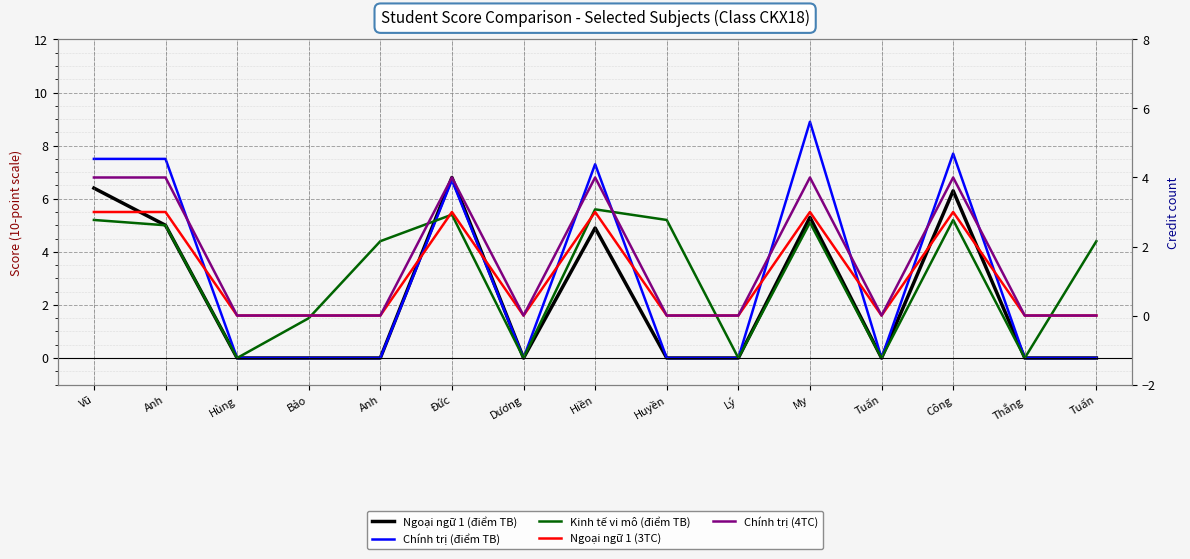

List the labels in order of Chính trị (4TC) value, largest first.

Vũ, Anh, Đức, Hiền, My, Công, Hùng, Bảo, Anh, Dương, Huyền, Lý, Tuấn, Thắng, Tuấn